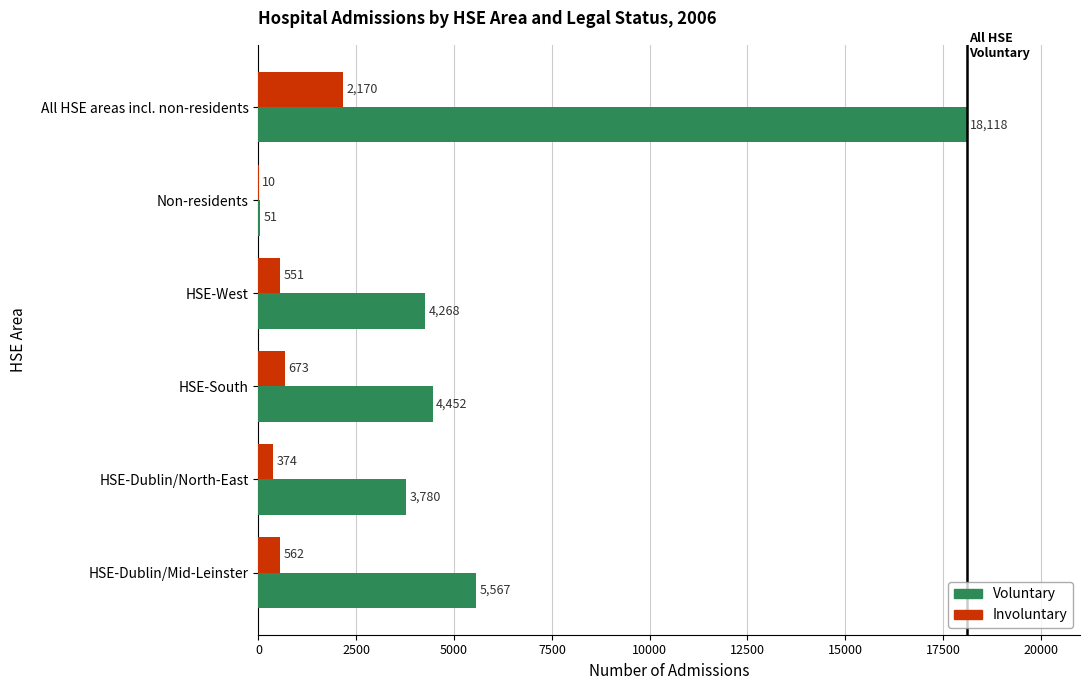

What value does the Voluntary series have at HSE-Dublin/North-East, to the nearest 100?

3800